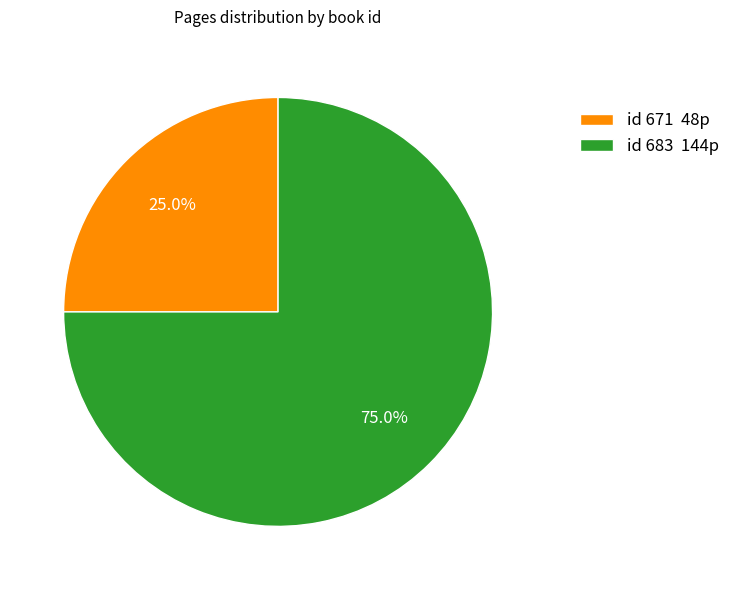

To the nearest percent, what is the difference between the largest and smallest slice percentages?

50%